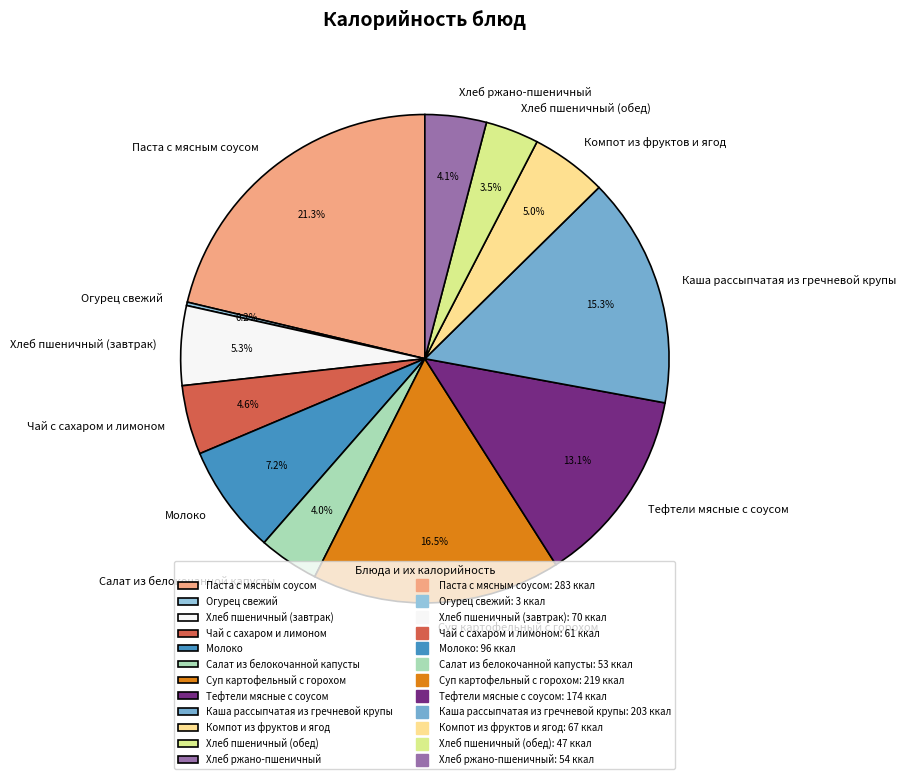

Which has a higher value, Салат из белокочанной капусты or Хлеб пшеничный (завтрак)?

Хлеб пшеничный (завтрак)